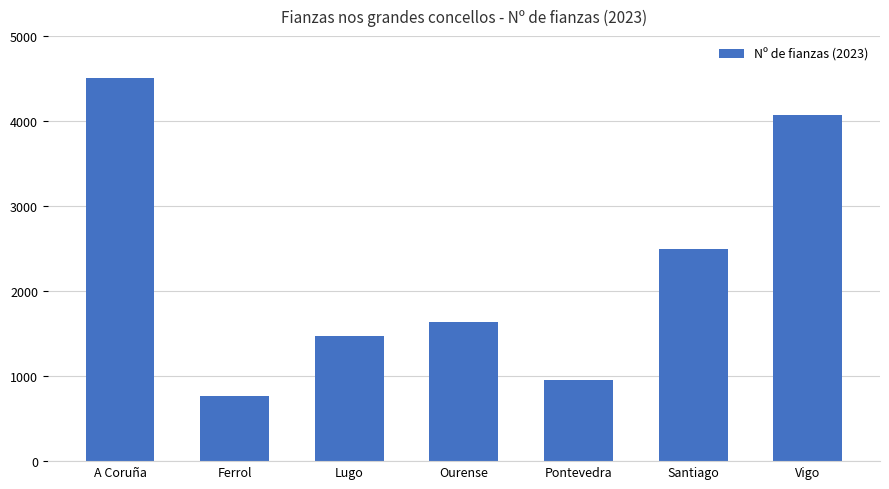

Reading left to right, extract all data points from this chart.

A Coruña=4511	Ferrol=767	Lugo=1474	Ourense=1639	Pontevedra=960	Santiago=2496	Vigo=4069